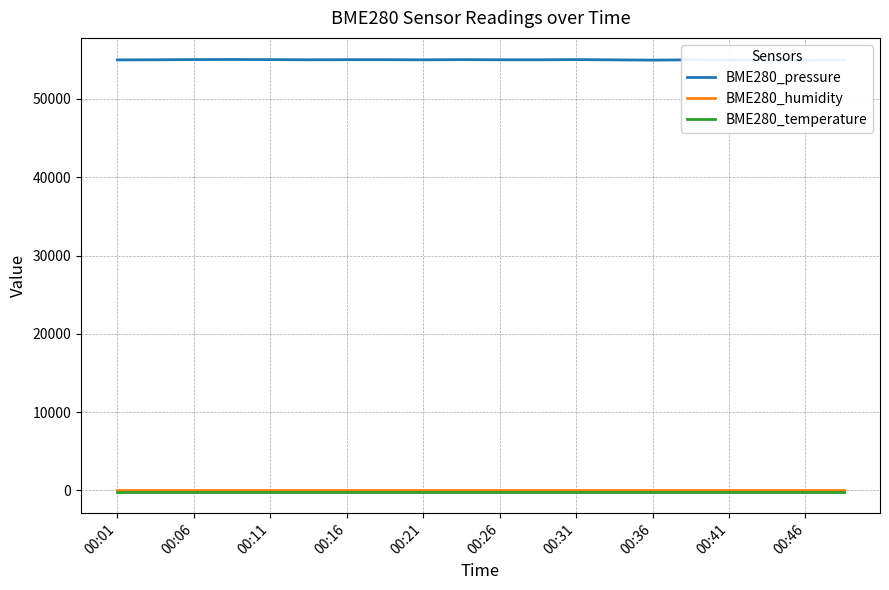

True or false: BME280_temperature has more than 0 points higher than both neighbors.

False